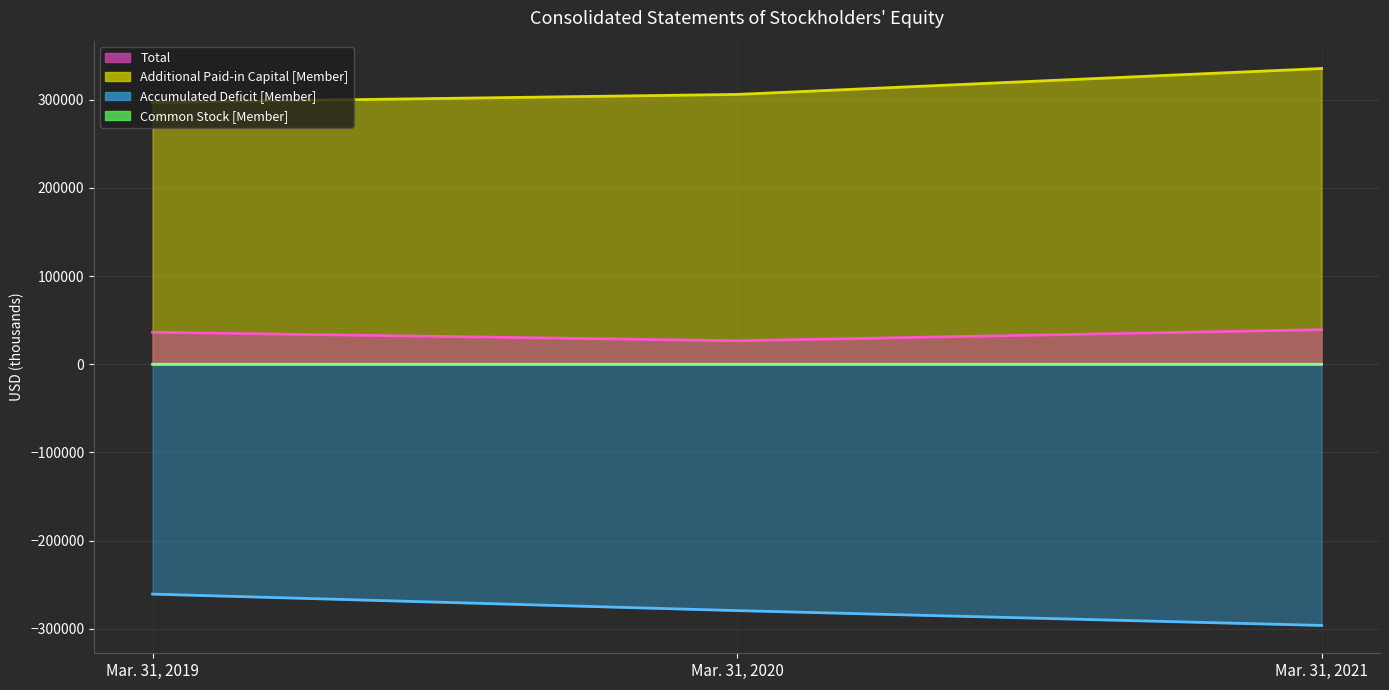

What is the value of the Total point at the 1st from the left?

36298